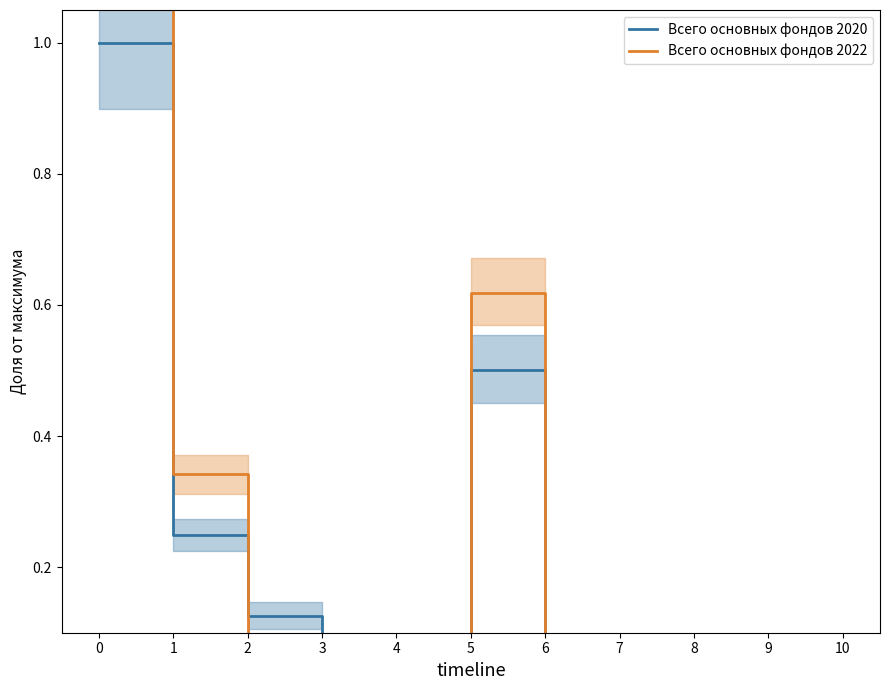

Which series has the widest spread of values?

Всего основных фондов 2022